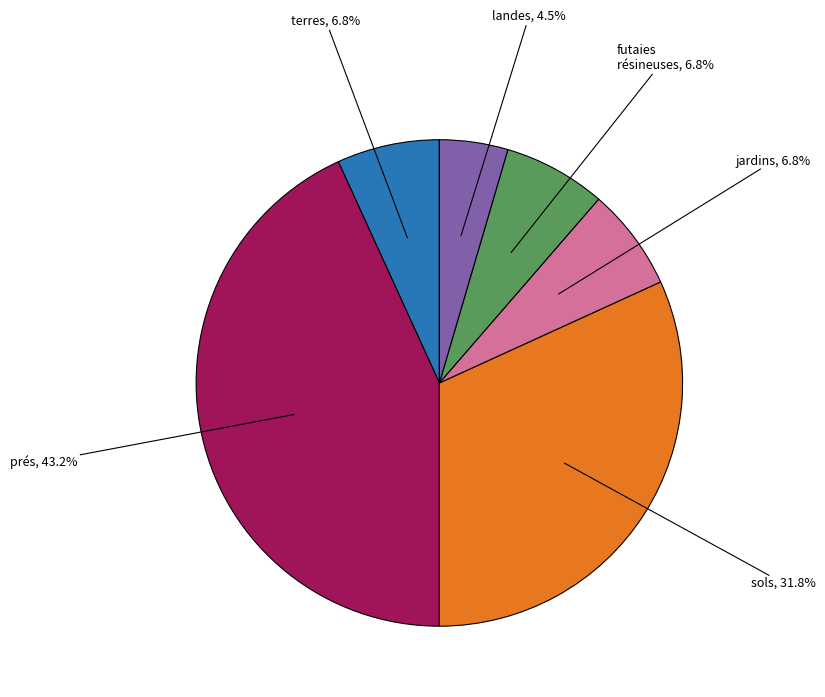

Is there a majority slice in this chart?

No